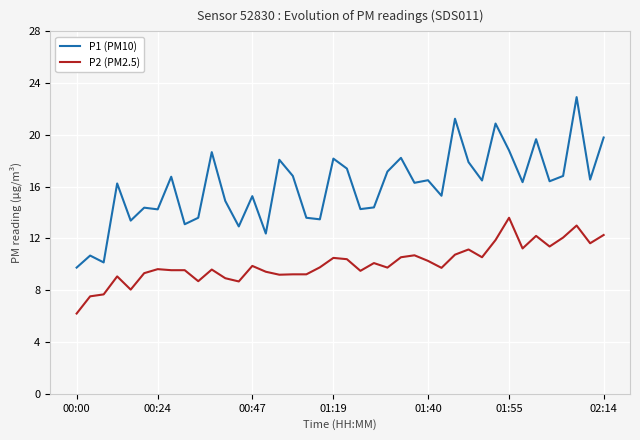

What is the sum of all P2 (PM2.5) values?

402.4